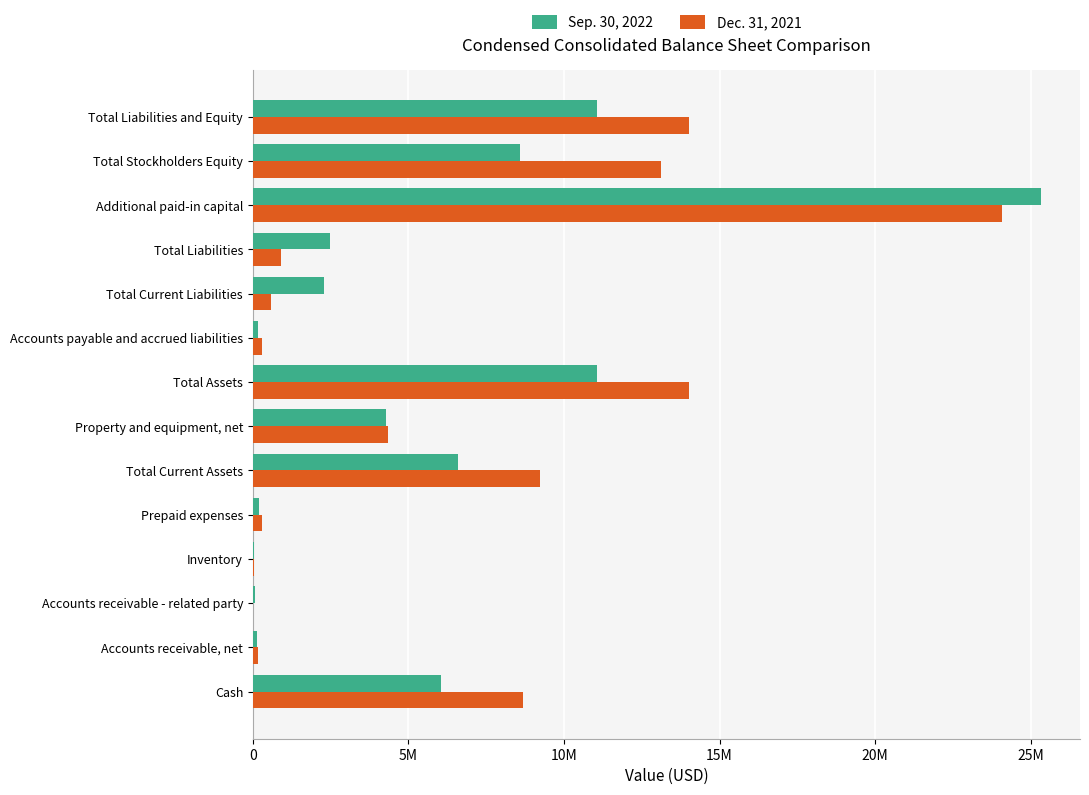

What are all the series names shown in the legend?

Sep. 30, 2022, Dec. 31, 2021